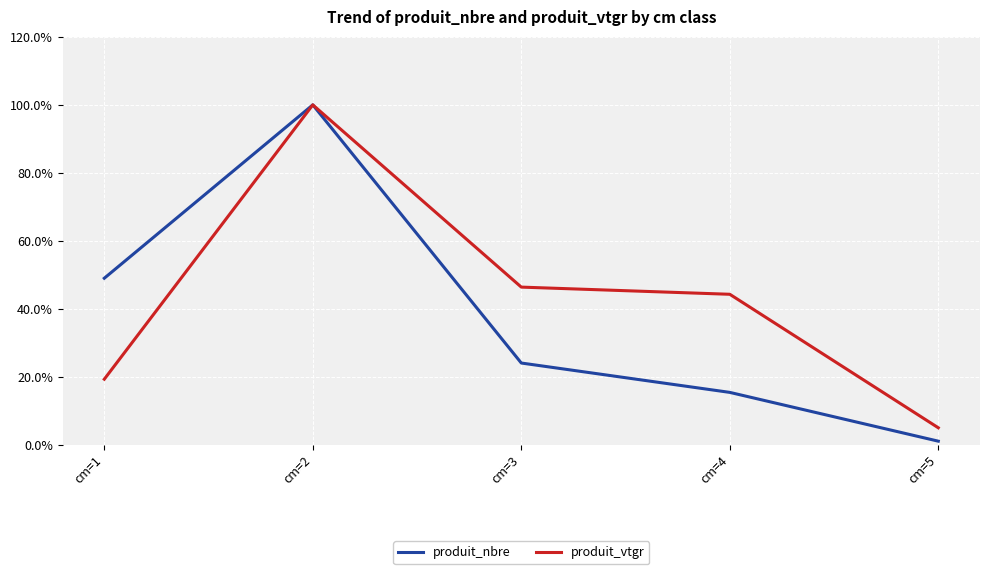

What is the difference between the second highest and minimum values in the produit_vtgr series?

41.4